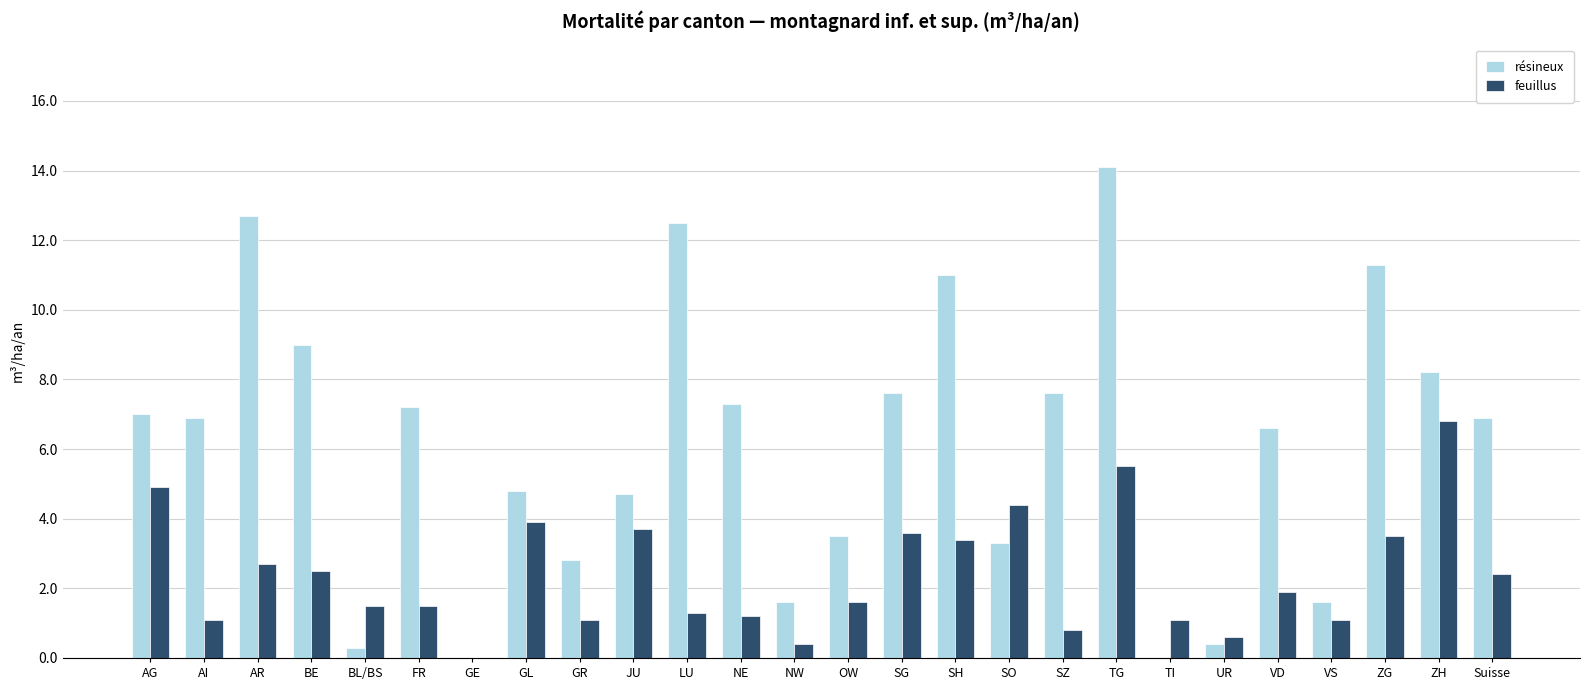

How many values in the résineux series exceed 6?

15